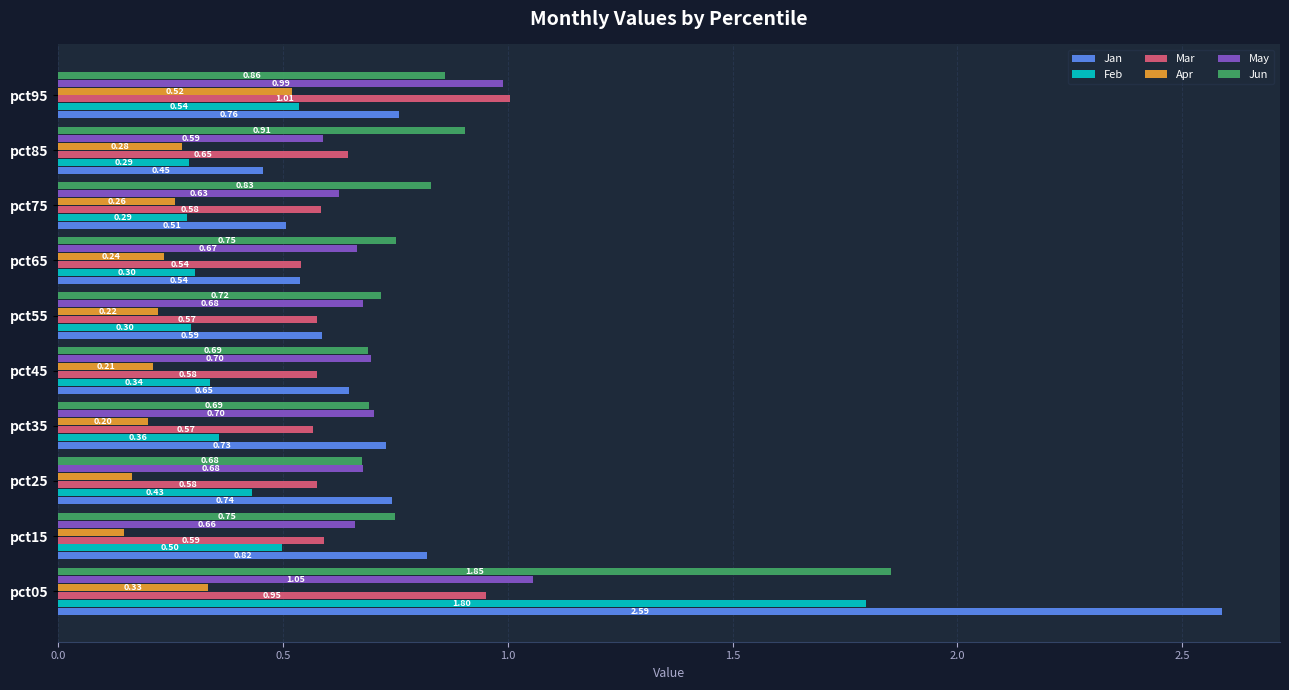

What are all the series names shown in the legend?

Jan, Feb, Mar, Apr, May, Jun